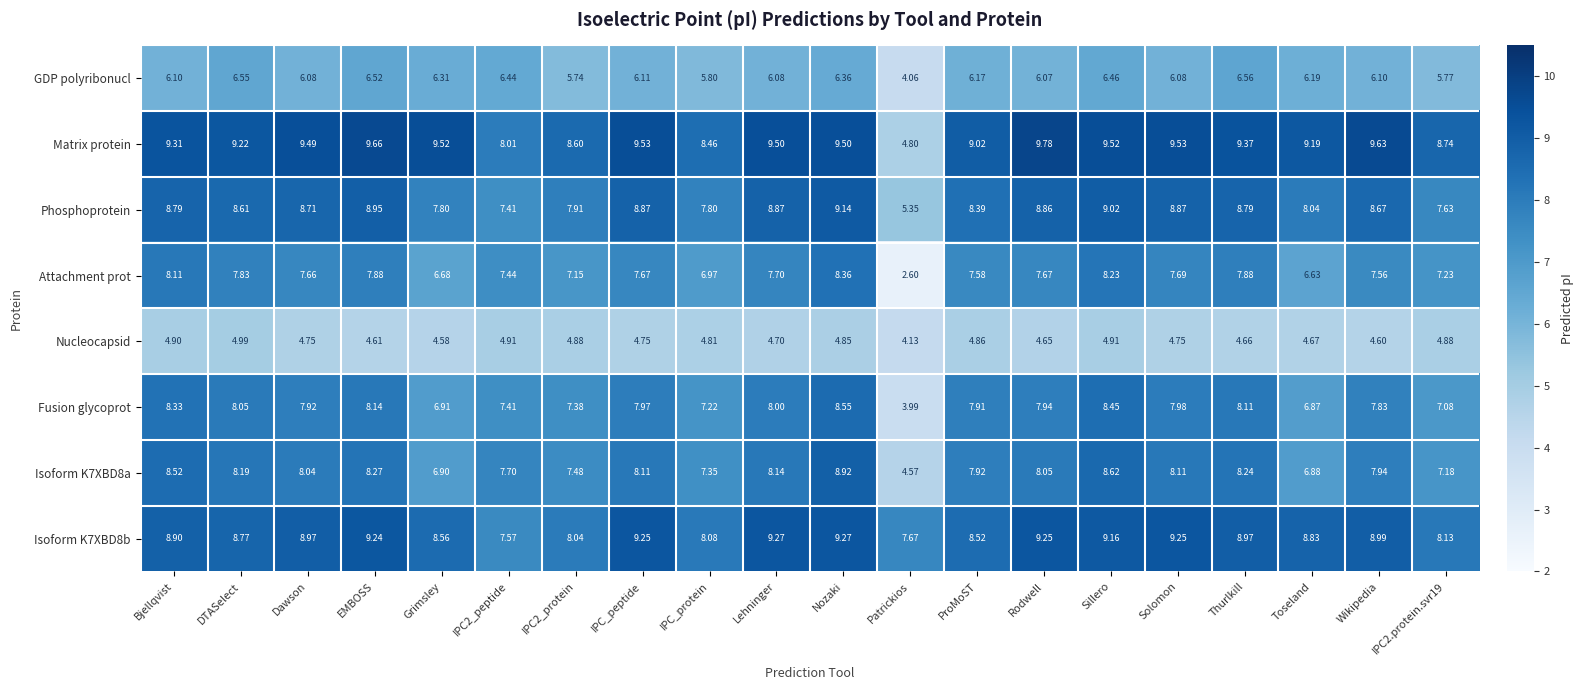

At which category is the sum across all series the highest?

Nozaki